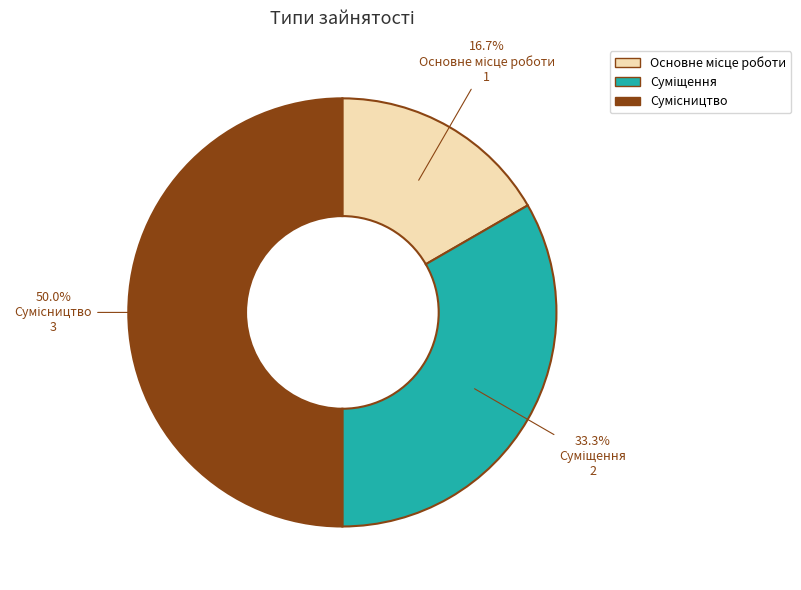

The Основне місце роботи slice represents 17% of the pie. True or false?

True